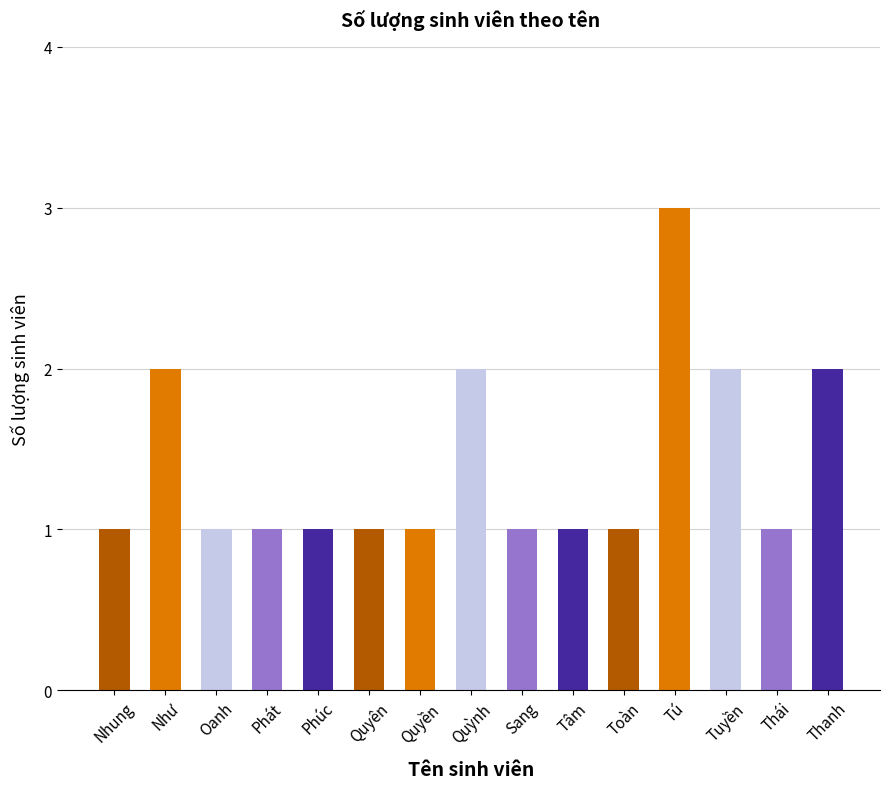

How many bars are there in total?

15